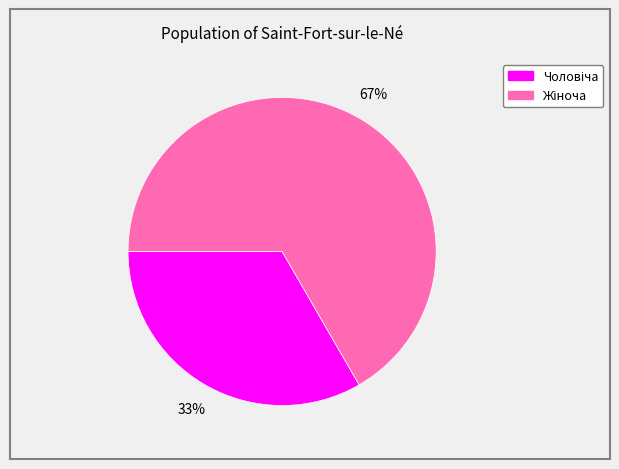

Is there a majority slice in this chart?

Yes